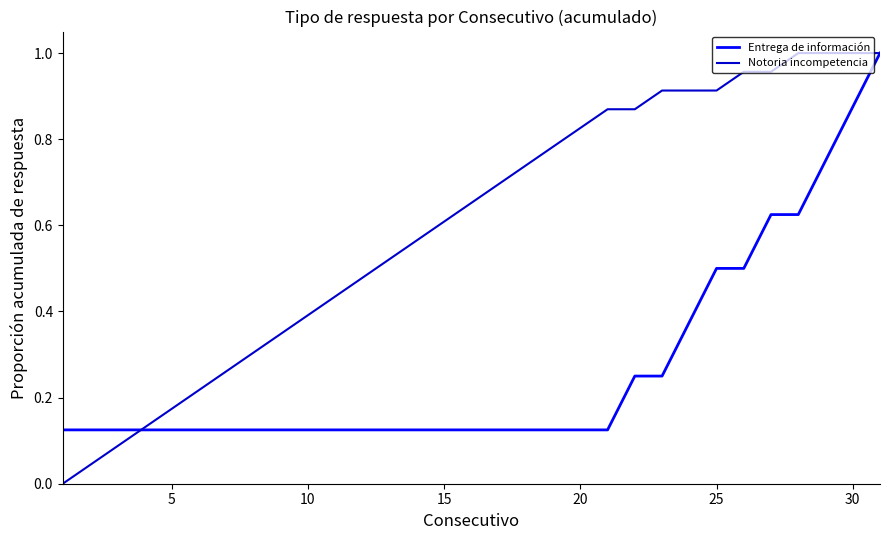

Which series has the widest spread of values?

Notoria incompetencia